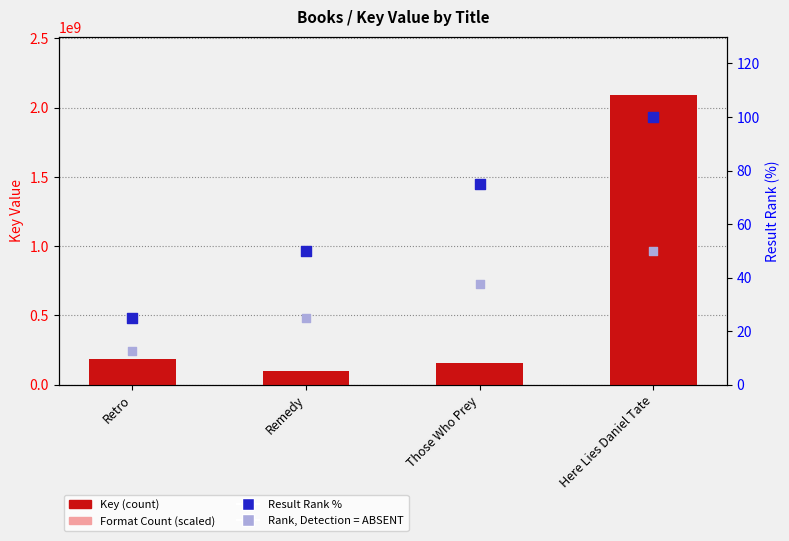

Which series reaches the maximum Y coordinate?

Key